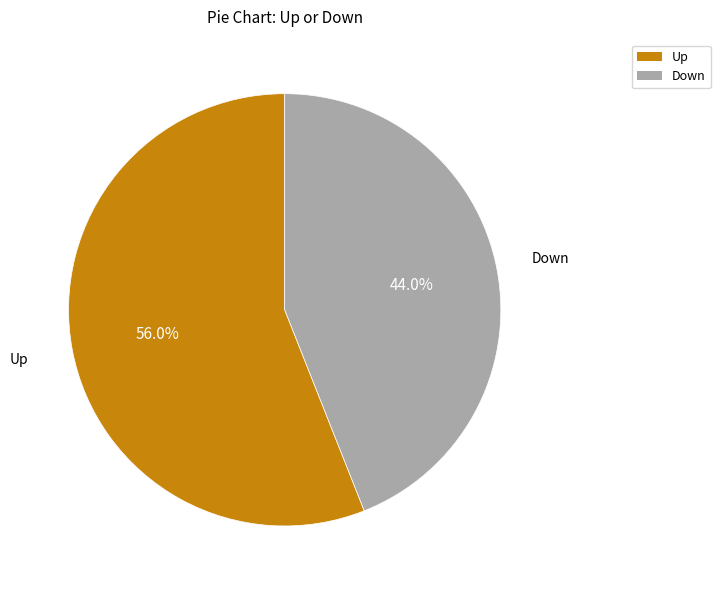

Is there any slice that represents more than half of the pie?

Yes